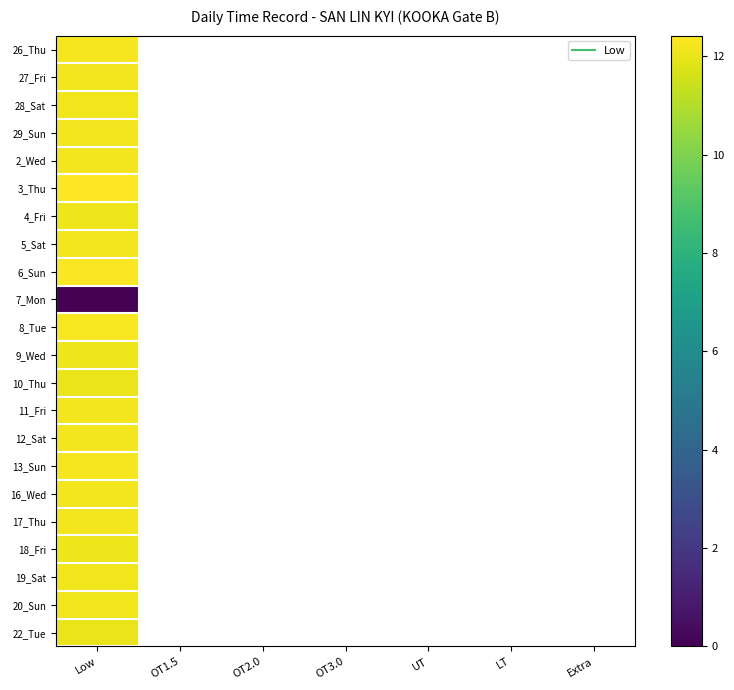

At which label is 12_Sat closest to 12?

Low